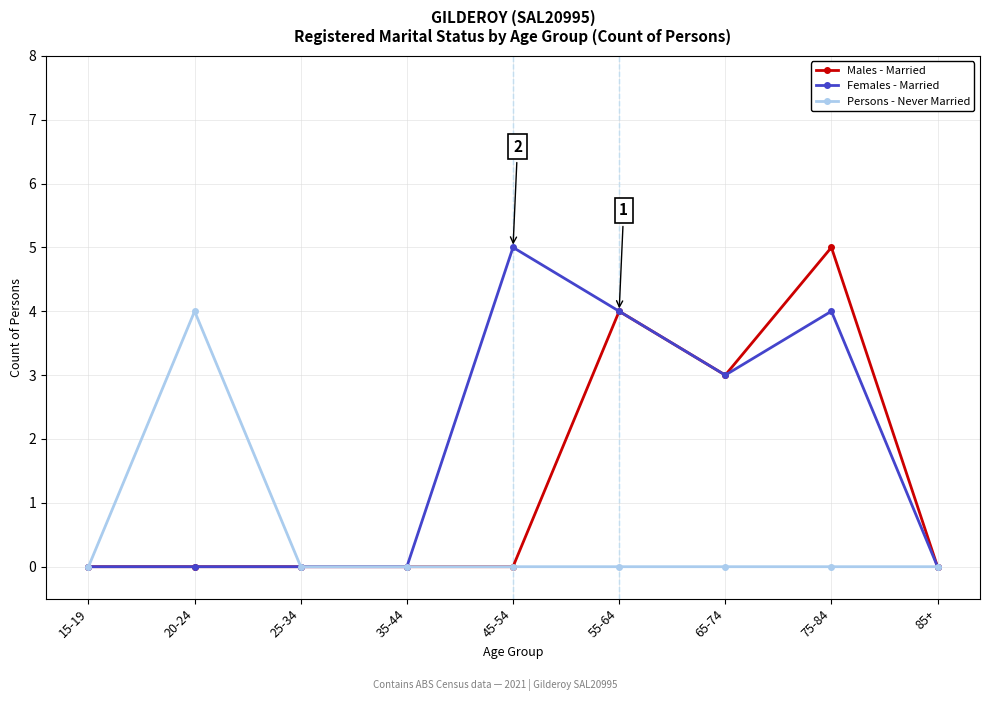

Is it true that Females - Married equals 6 at 75-84?

False